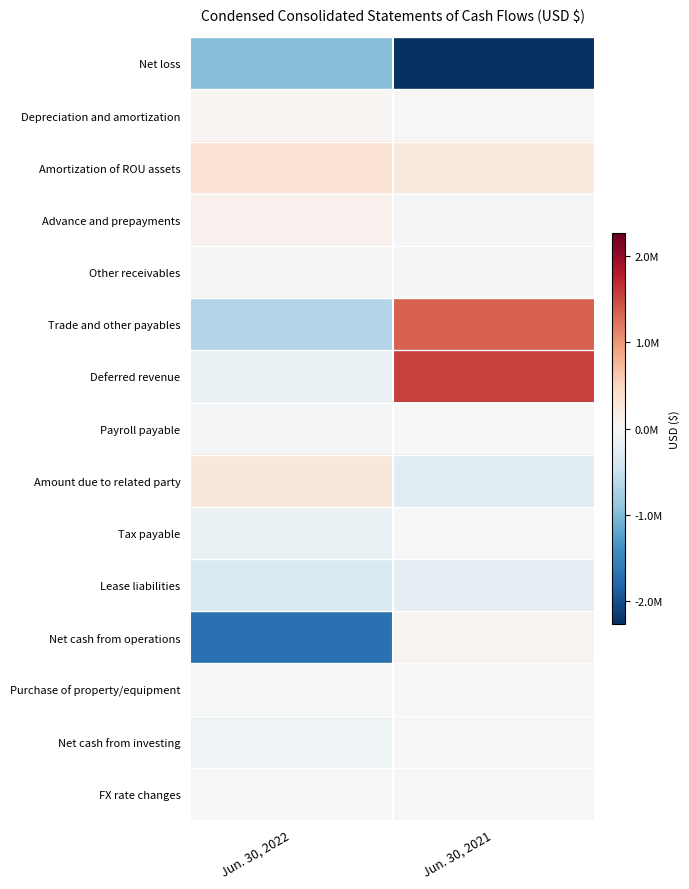

What is the greatest value displayed?

1551753